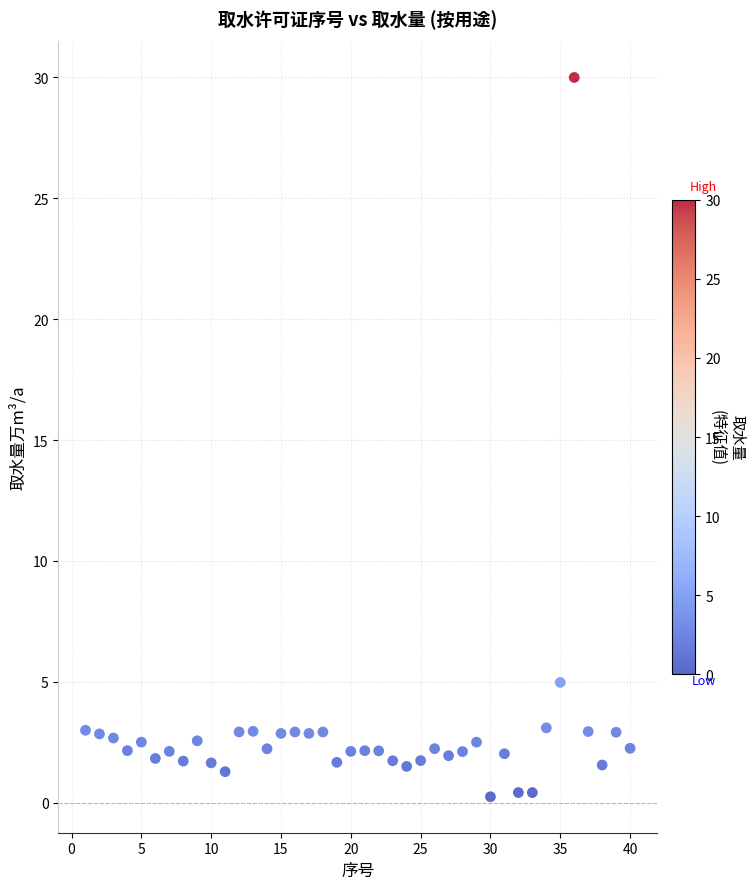

What Y value in the scatter plot is closest to 15?

5.0